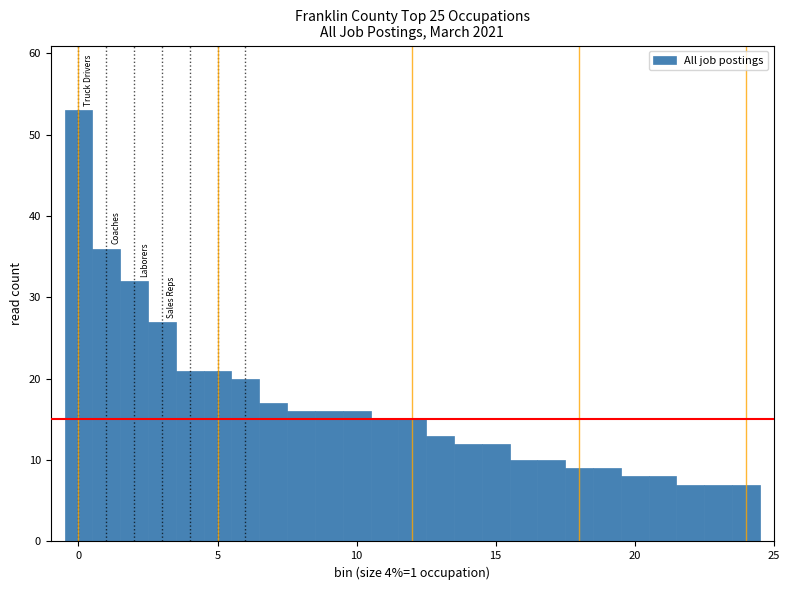

Read against the x-axis, roughly where is the centre of the tallest bar?

0.0